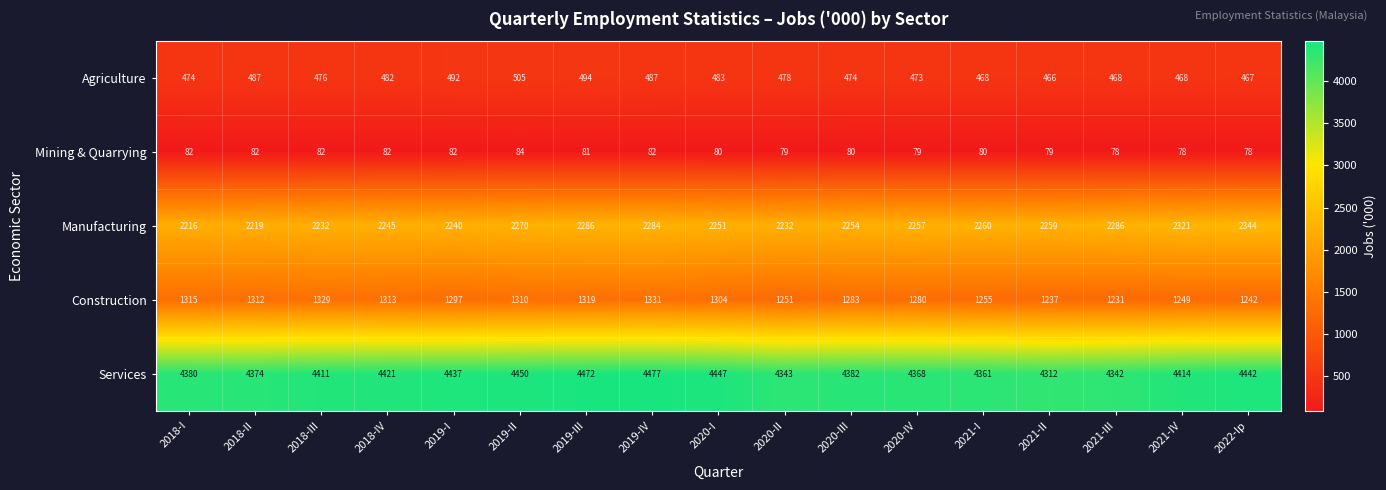

List the series in order of their peak value, highest first.

Services, Manufacturing, Construction, Agriculture, Mining & Quarrying